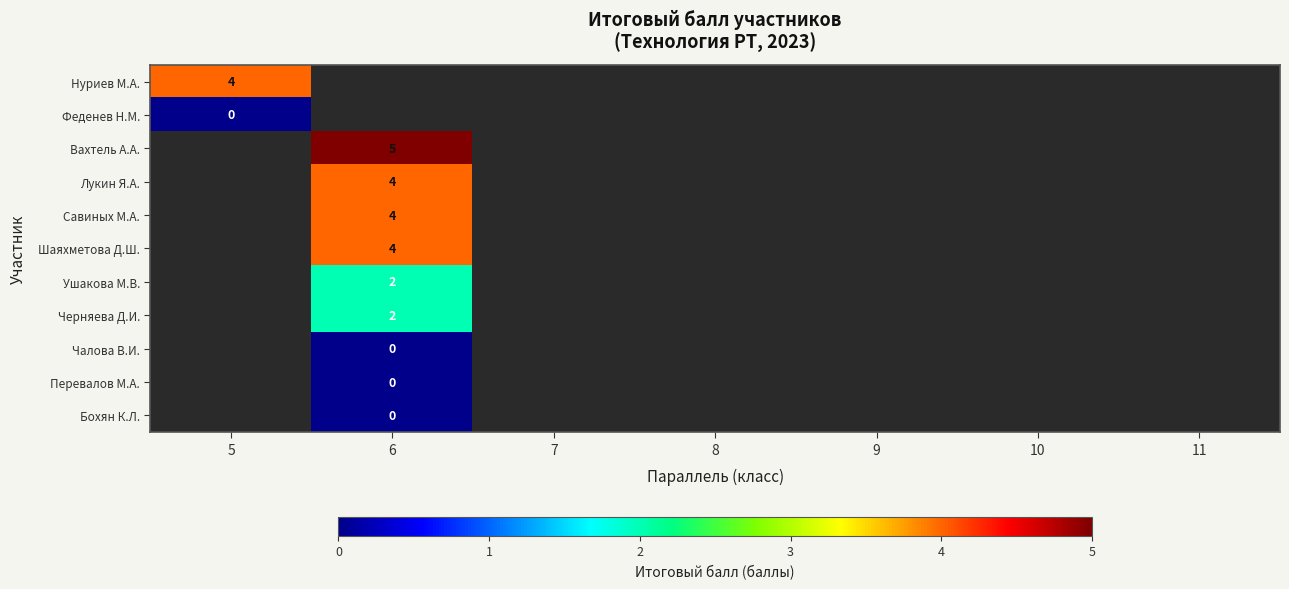

The Вахтель А.А. series shows 3 at 6. True or false?

False